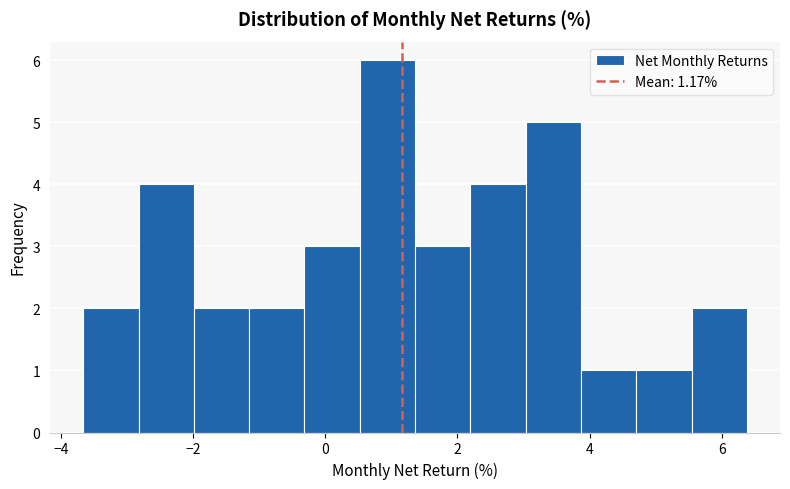

Which range on the x-axis has the tallest bar?

0.6 to 1.4